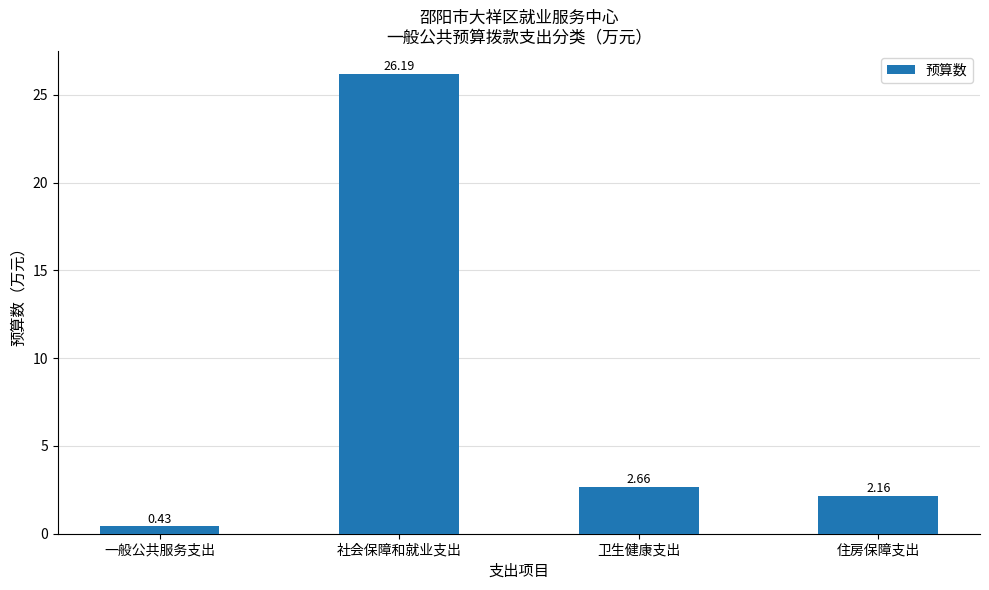

At which label does the data first exceed 2?

社会保障和就业支出